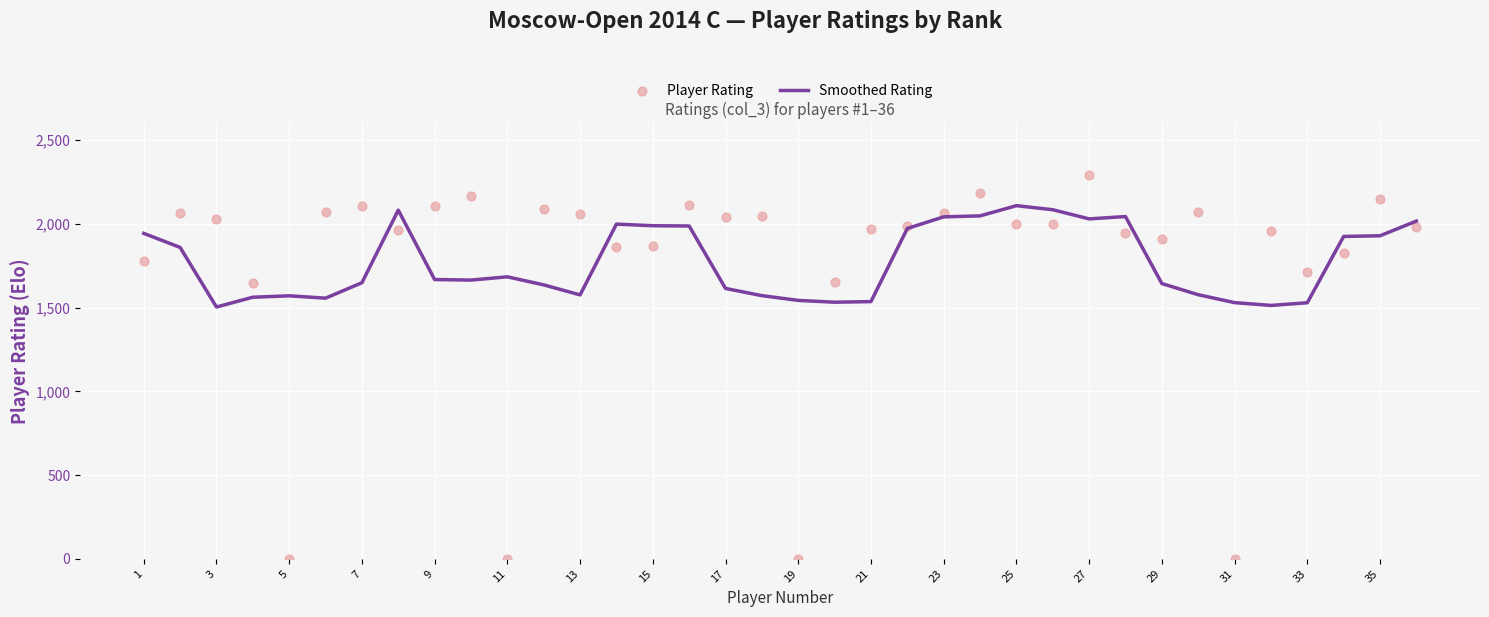

Which series reaches the maximum Y coordinate?

Player Rating